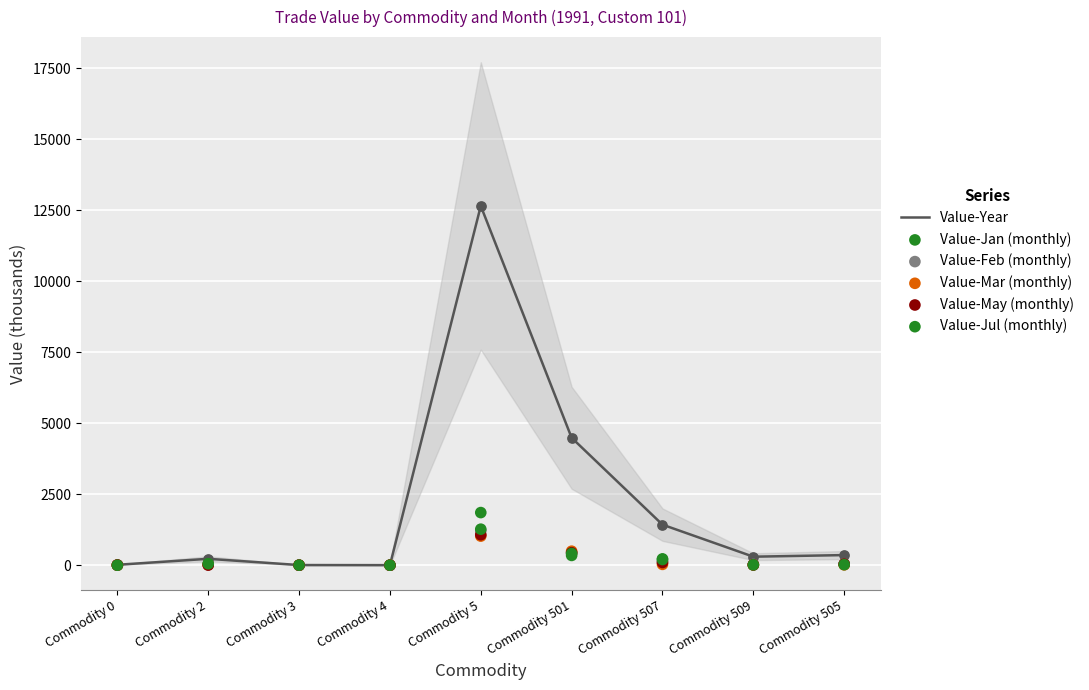

Which series reaches the minimum Y coordinate?

Value-Jan (monthly)